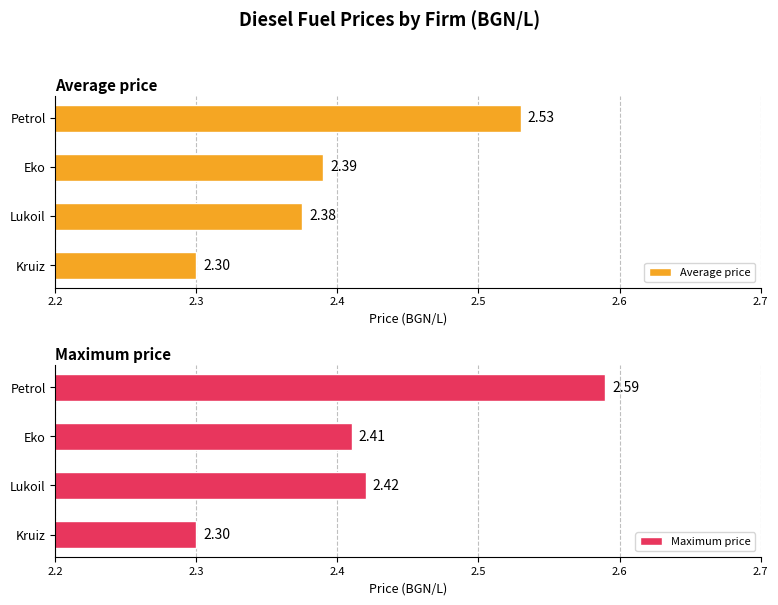

At which label does Average price reach its peak?

Petrol